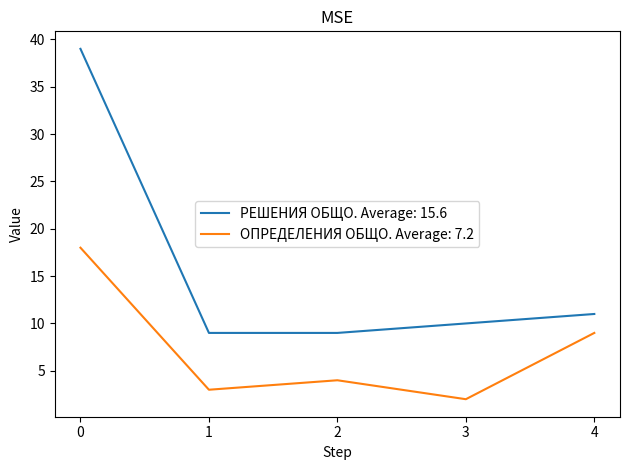

Does the chart display data point markers on the line(s)?

No